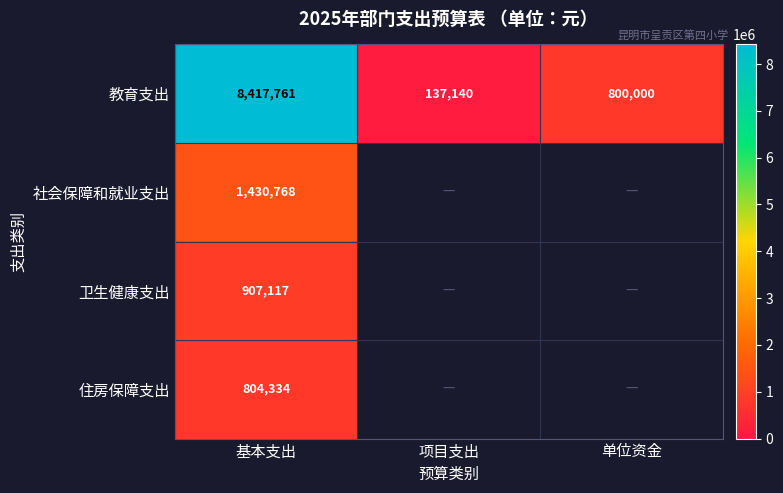

Is it true that 卫生健康支出 equals 907117.0 at 基本支出?

True